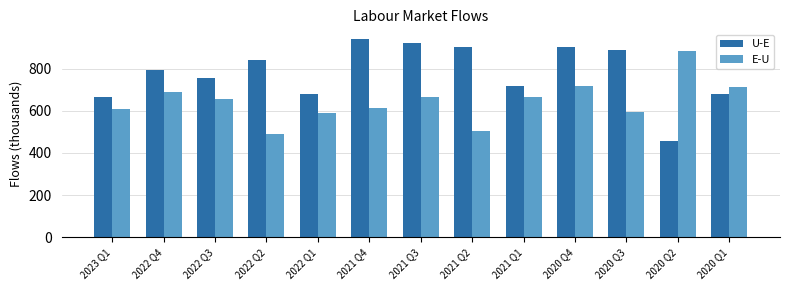

What position from the right is 2020 Q3?

3